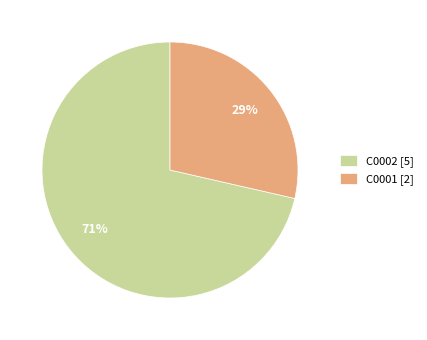

What is the smallest slice in the pie chart?

C0001